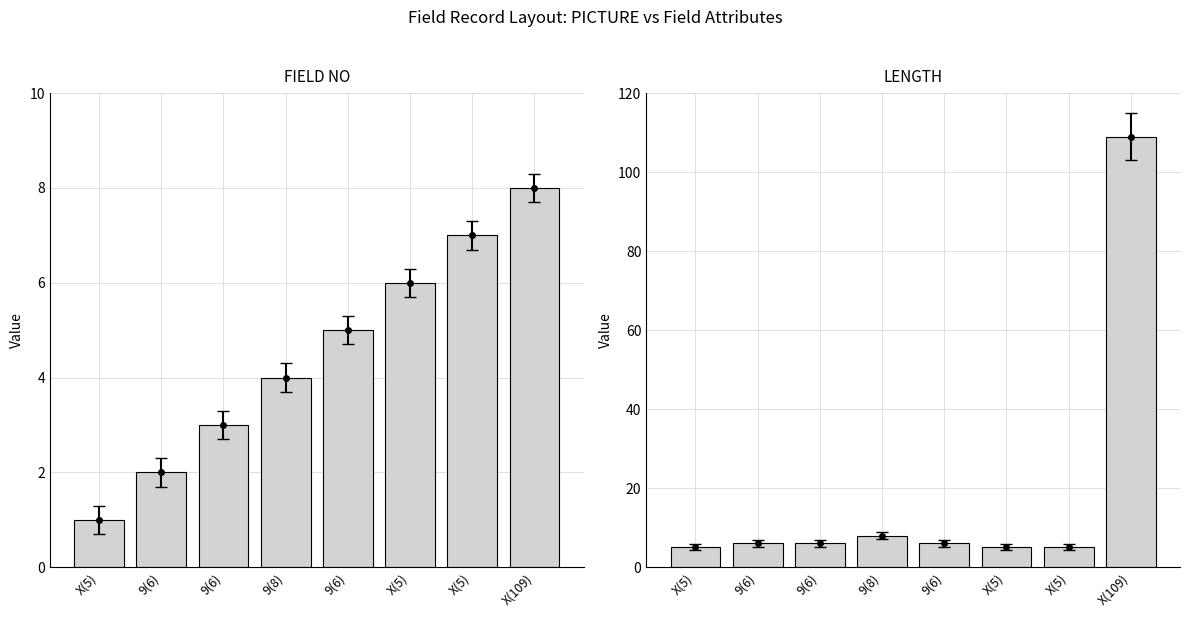

What is the label of the 3rd bar from the left?

9(6)